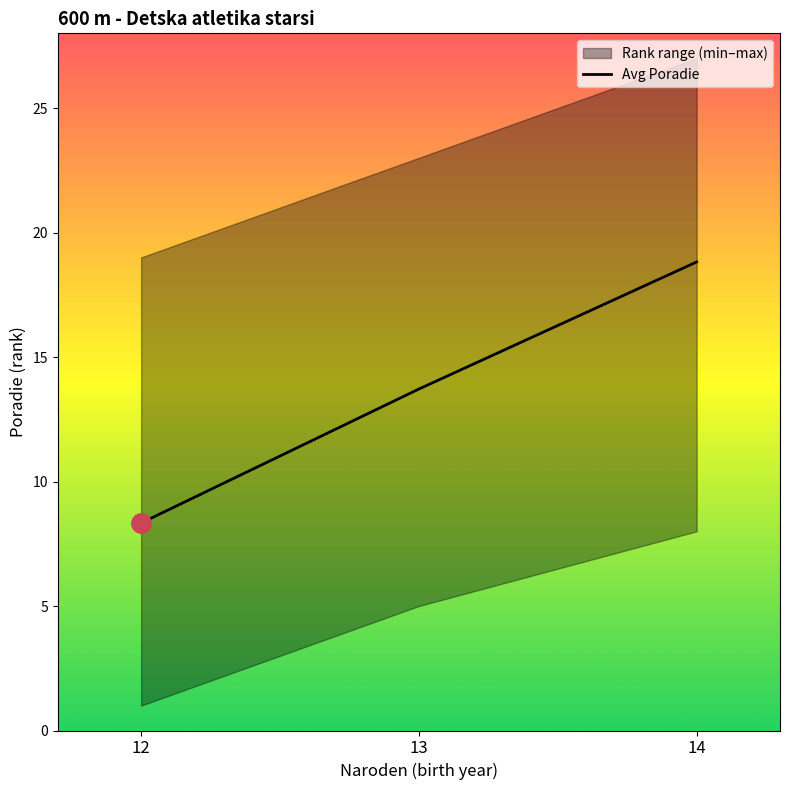

Where is the data nearest to the value 13?

13